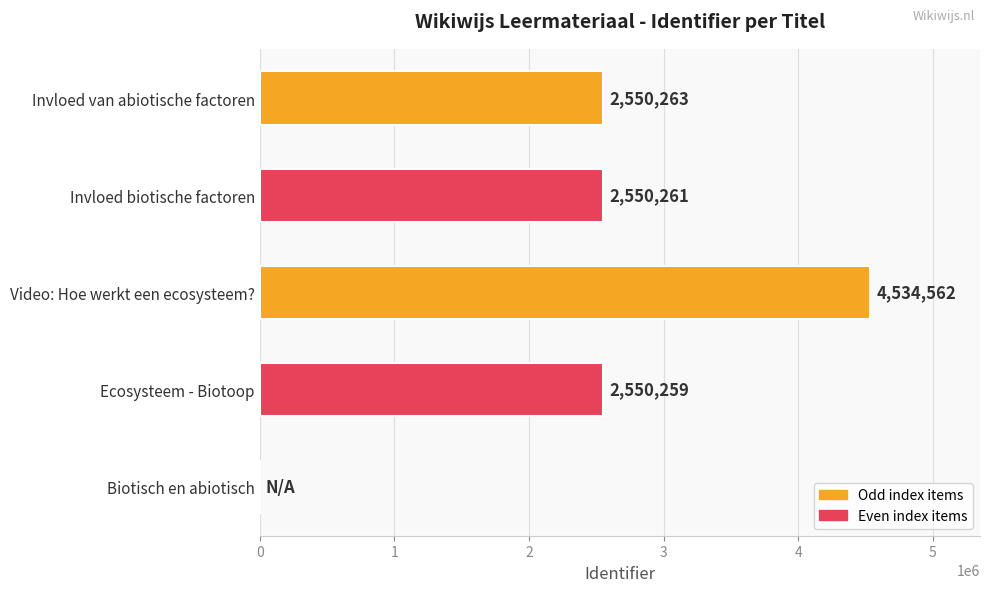

Is it true that the value at Video: Hoe werkt een ecosysteem? is 4534562?

True